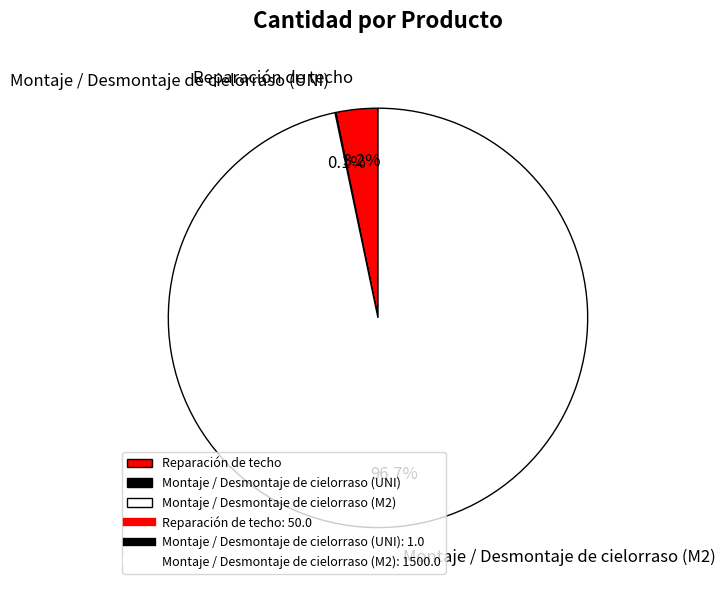

To the nearest percent, what percentage of the pie is Reparación de techo?

3%